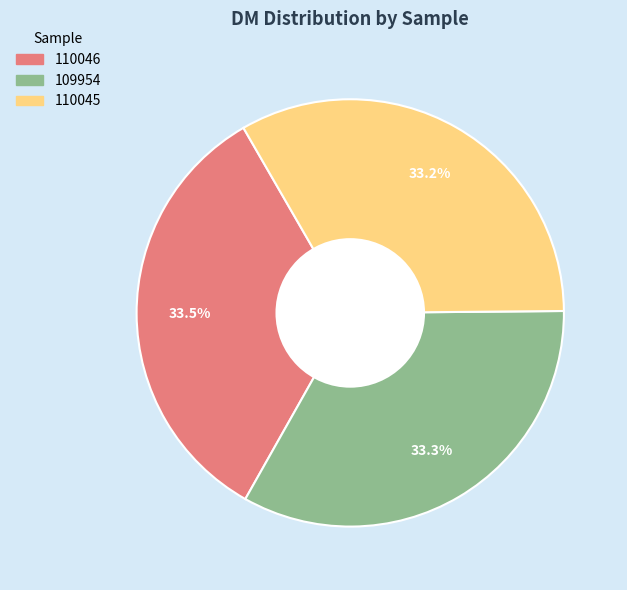

Is it true that 109954 is 27% of the pie?

False